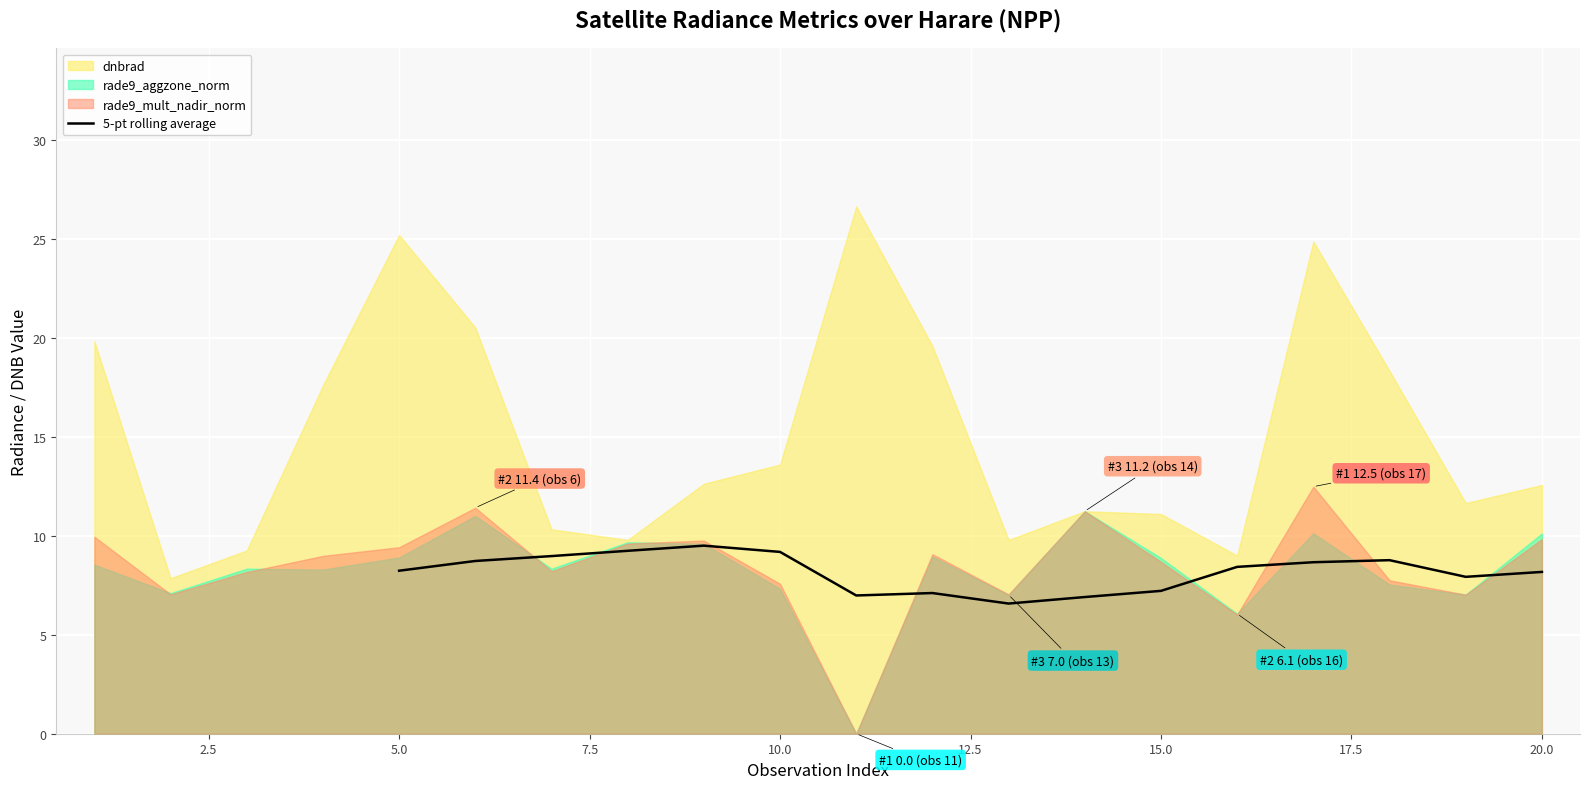

True or false: 5-pt rolling average has a value of 7.2 at 15.0.

True